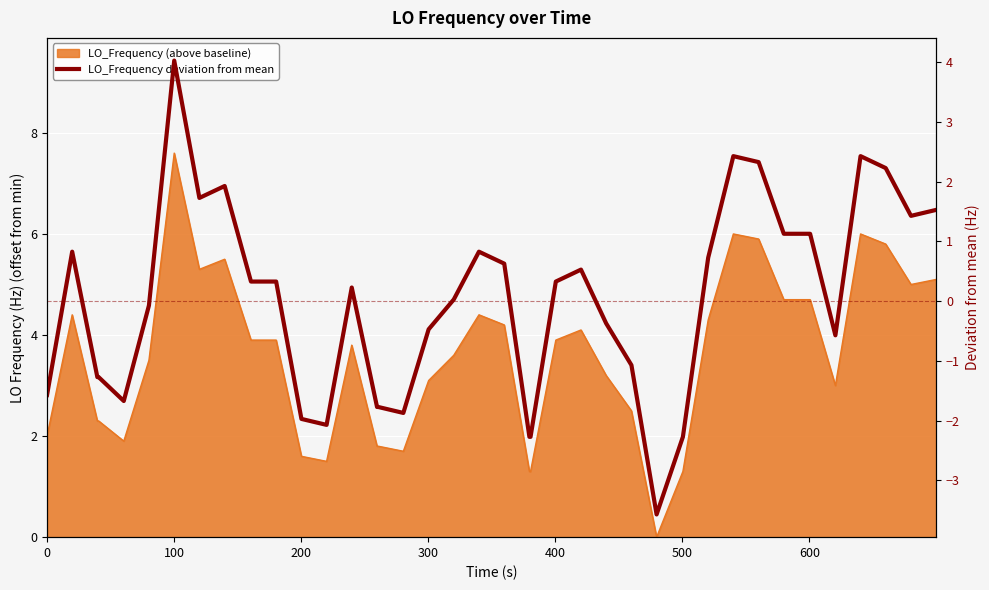

True or false: the data shows 2.7 at 39.

False